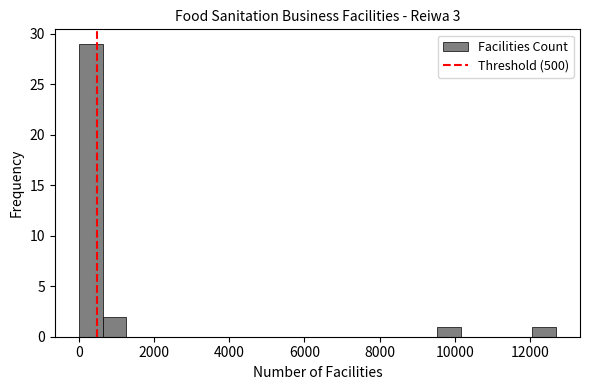

Read against the x-axis, roughly where is the centre of the tallest bar?

400